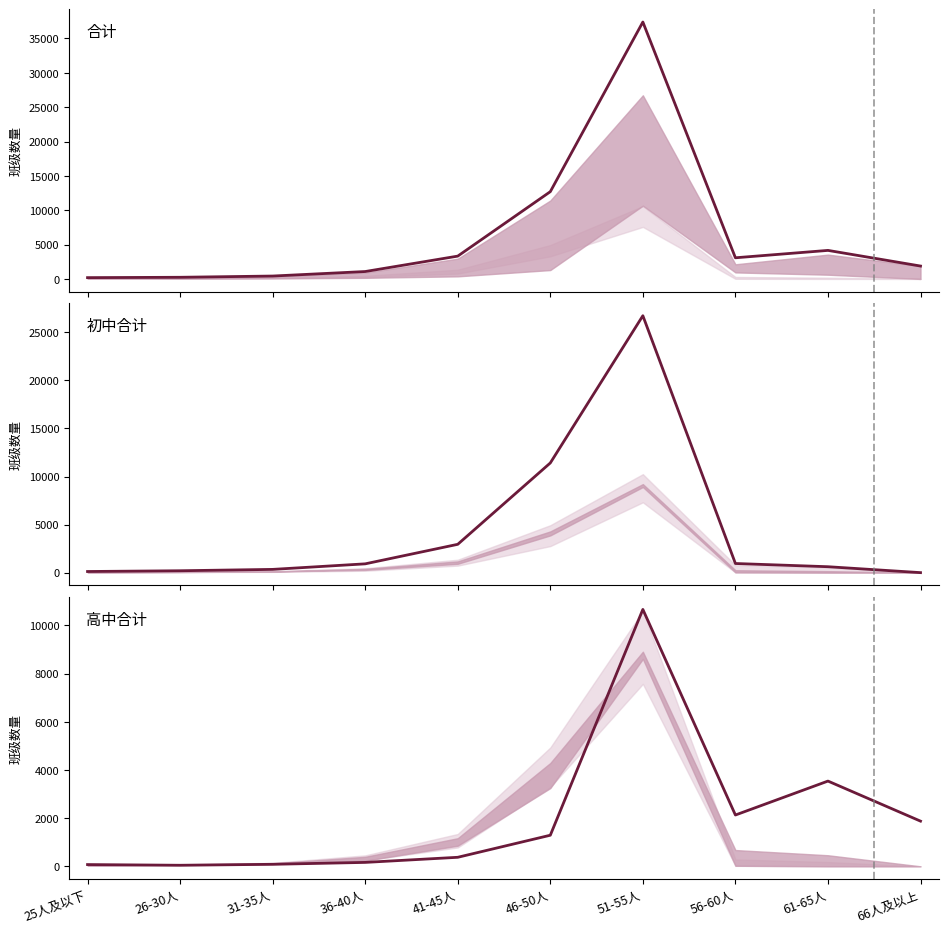

Read the 合计 value at 41-45人, to the nearest 10.

3320